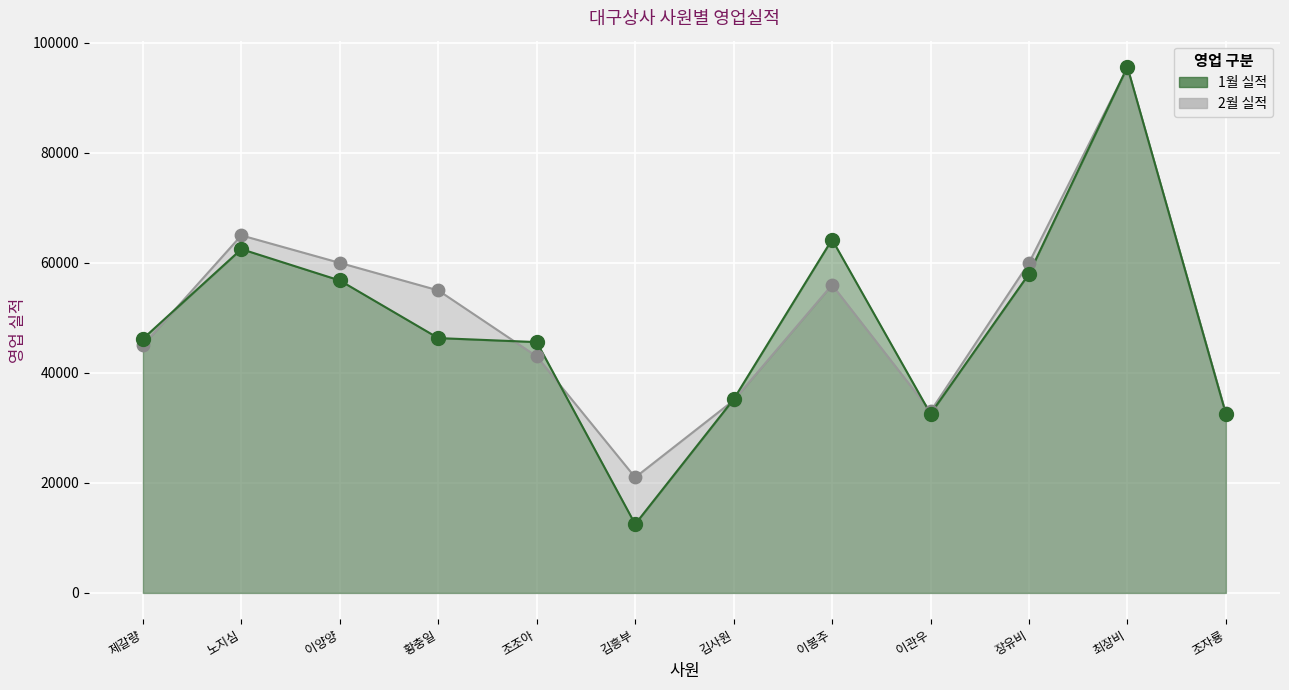

Which series has the largest Y range (max minus min)?

1월 실적